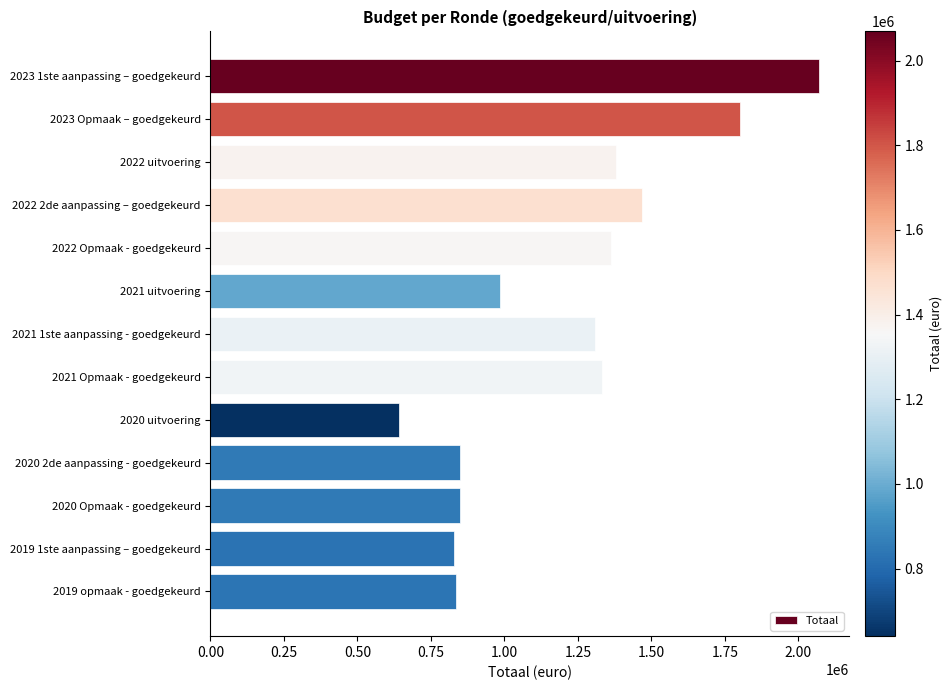

What is the label of the 11th bar from the top?

2020 Opmaak - goedgekeurd